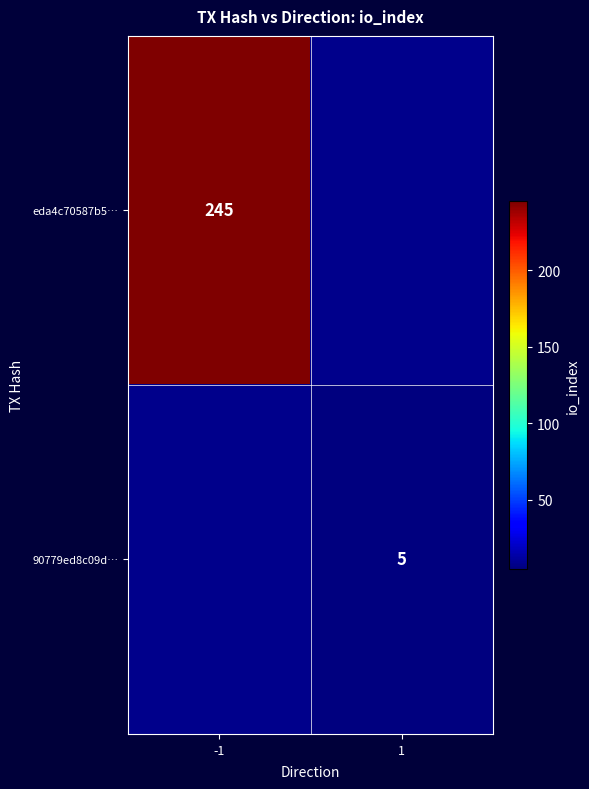

Which label corresponds to the largest value in the chart?

-1